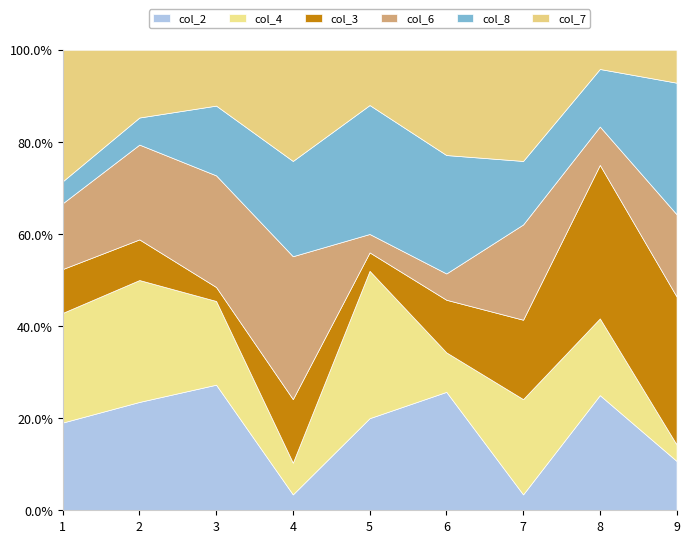

True or false: col_7 has a value of 5 at 2.

True